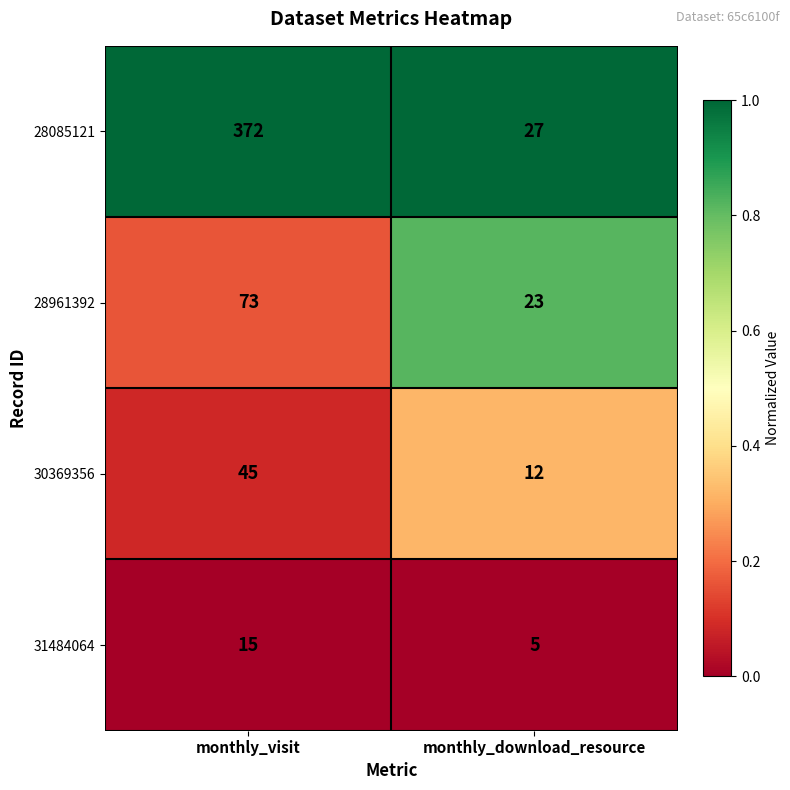

Which series changed the most between monthly_visit and monthly_download_resource?

28085121